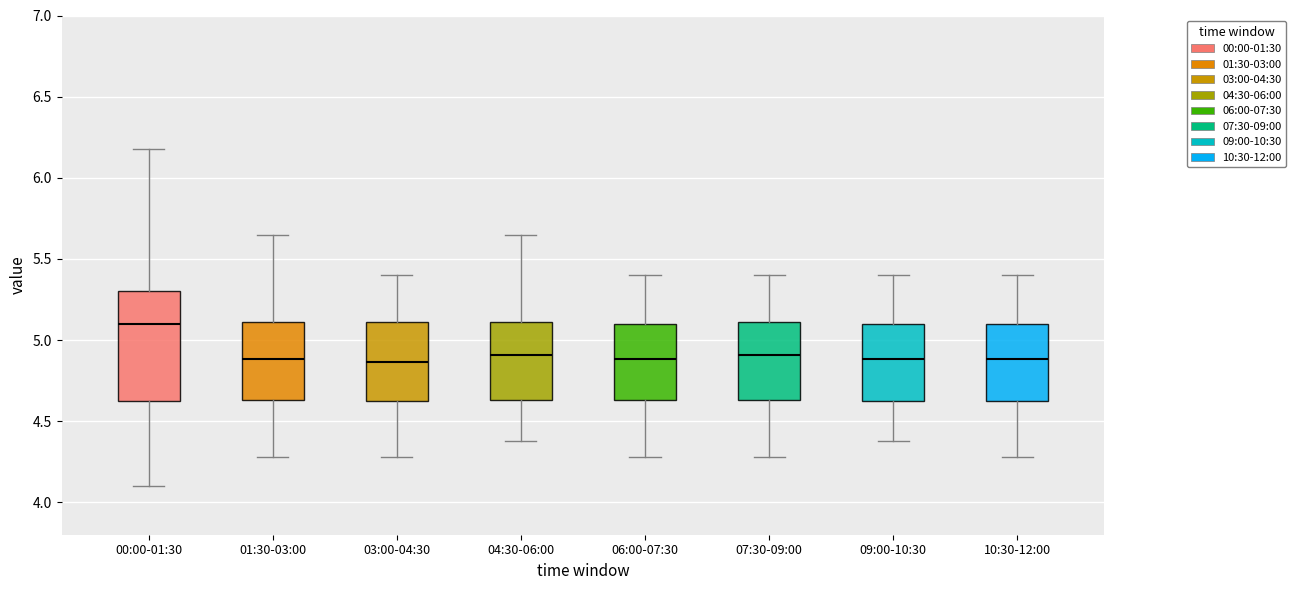

Which box is the tallest, from its lower edge to its upper edge?

00:00-01:30